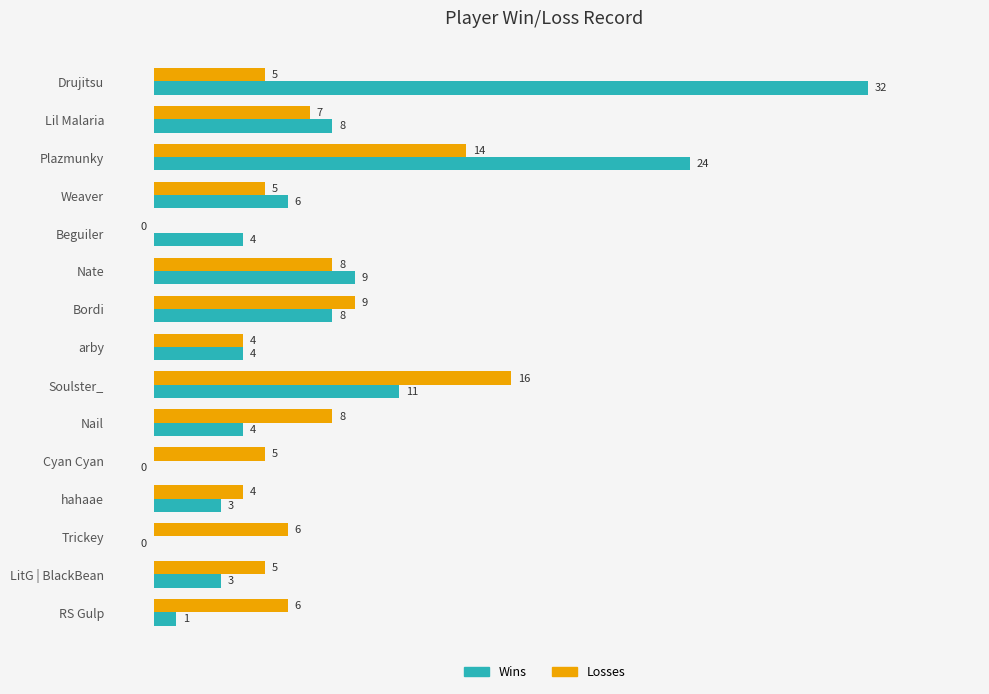

What are all the series names shown in the legend?

Wins, Losses